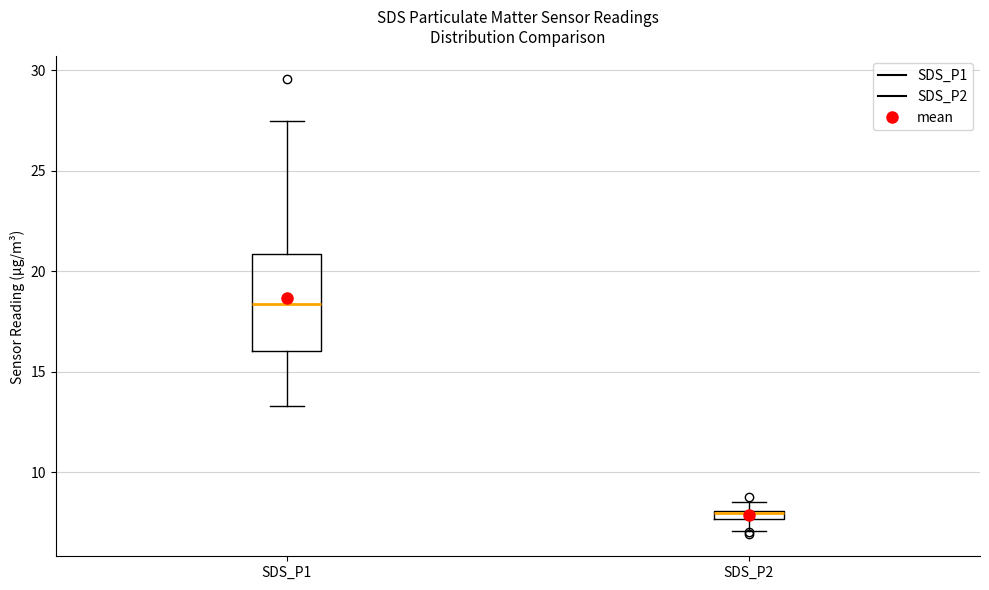

Where is the lower edge of the box for SDS_P2 on the y-axis? The values are not printed on the chart, so give them approximately, as read against the axis.

7.5